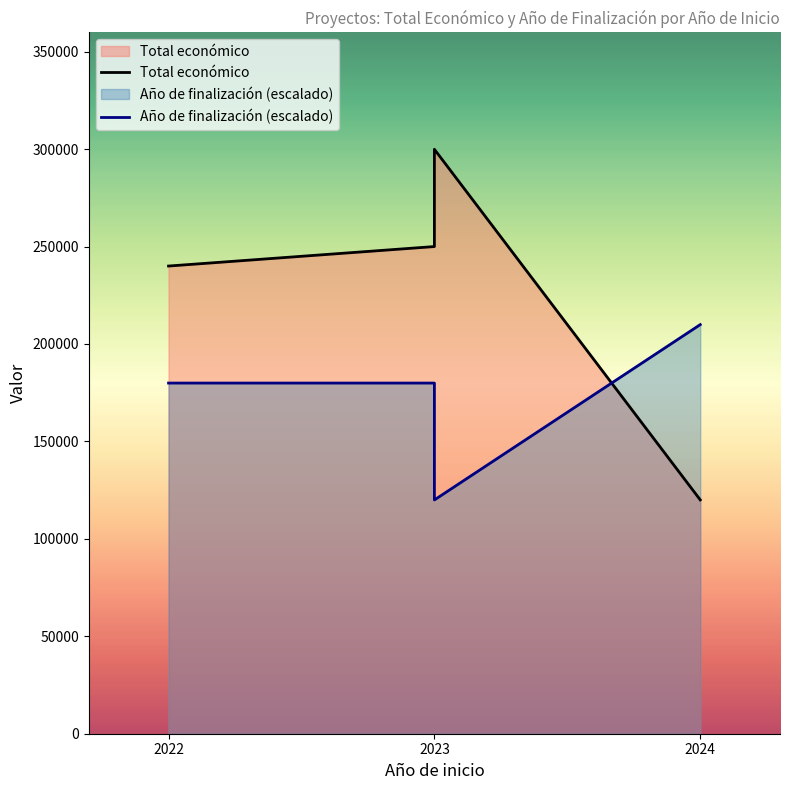

Where does the Año de finalización (escalado) series first go above 179947?

2022